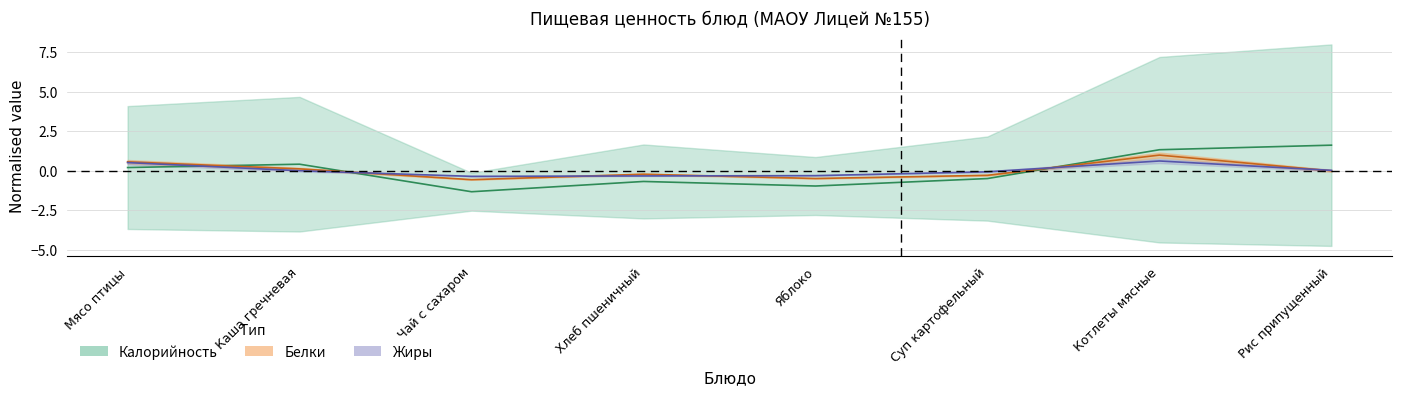

At how many categories does at least one series exceed 0?

4